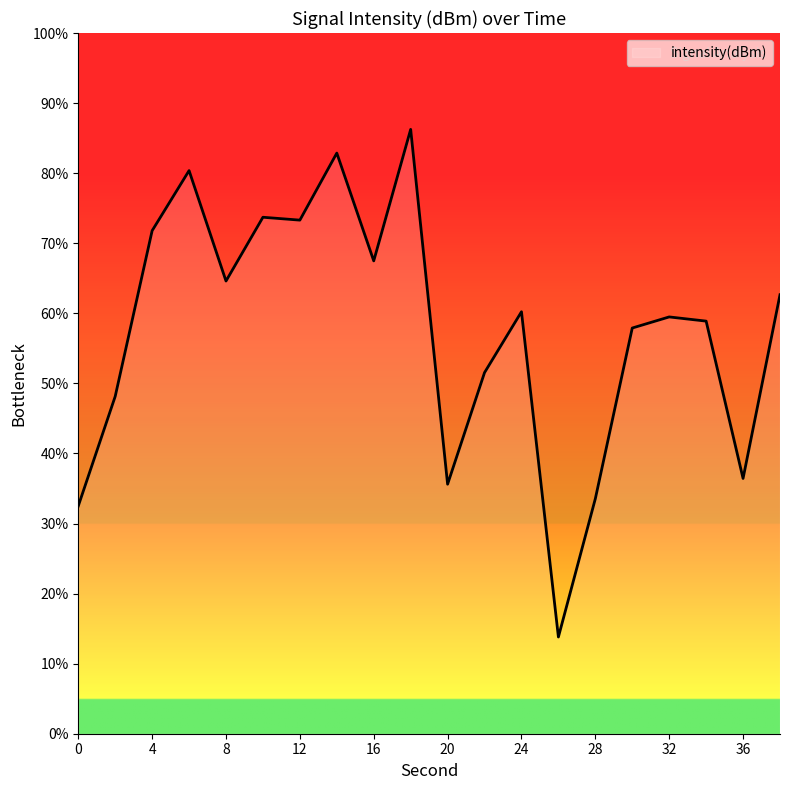

Reading left to right, transcribe all the data shown in this chart.

32.5	48.1	71.8	80.4	64.6	73.7	73.3	82.9	67.5	86.2	35.6	51.5	60.2	13.8	33.5	57.9	59.5	58.9	36.4	62.6